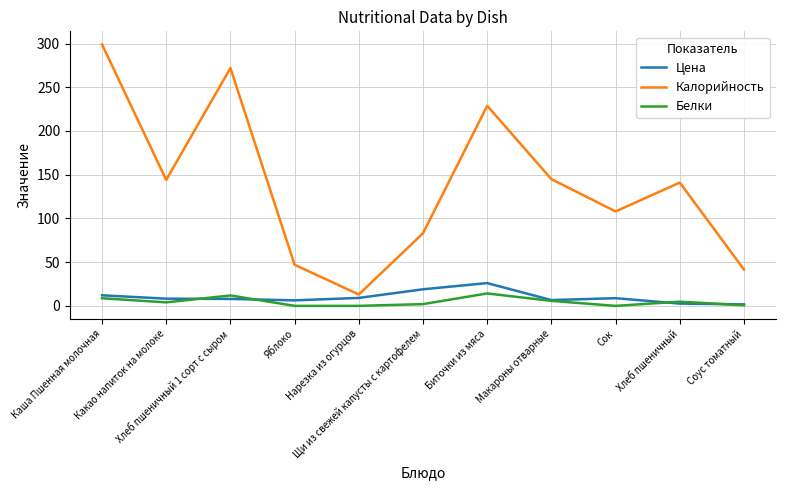

What is the spread (max minus min) of values at Макароны отварные?

139.2